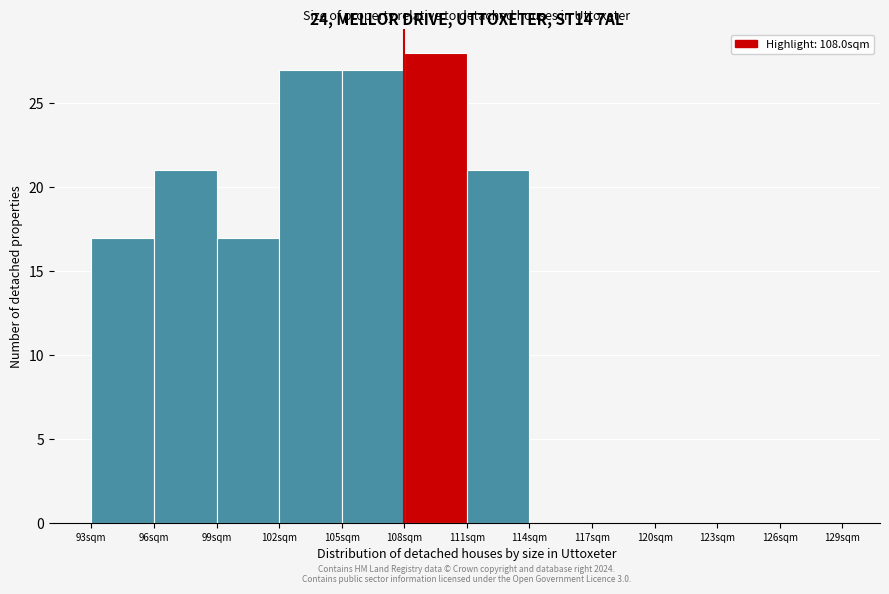

Over which range of the x-axis is the bar tallest?

108 to 111